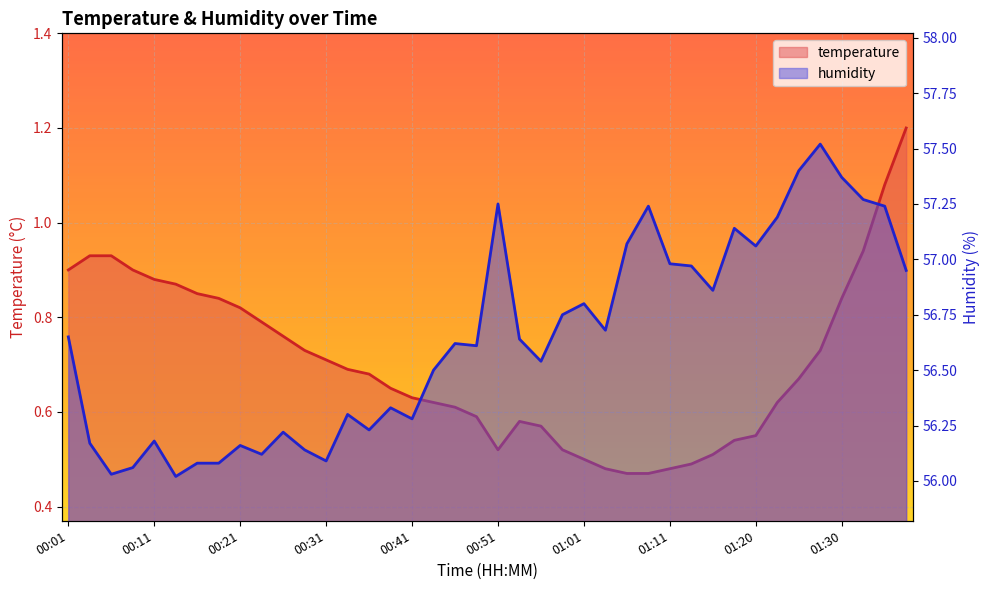

Reading right to left, transcribe all the data shown in this chart.

temperature: 01:37=1.2	01:35=1.1	01:33=0.9	01:30=0.8	01:28=0.7	01:25=0.7	01:23=0.6	01:20=0.6	01:18=0.5	01:16=0.5	01:13=0.5	01:11=0.5	01:08=0.5	01:06=0.5	01:03=0.5	01:01=0.5	00:58=0.5	00:56=0.6	00:53=0.6	00:51=0.5	00:48=0.6	00:46=0.6	00:43=0.6	00:41=0.6	00:38=0.7	00:36=0.7	00:33=0.7	00:31=0.7	00:28=0.7	00:26=0.8	00:23=0.8	00:21=0.8	00:19=0.8	00:16=0.8	00:14=0.9	00:11=0.9	00:09=0.9	00:06=0.9	00:04=0.9	00:01=0.9
humidity: 01:37=57.0	01:35=57.2	01:33=57.3	01:30=57.4	01:28=57.5	01:25=57.4	01:23=57.2	01:20=57.1	01:18=57.1	01:16=56.9	01:13=57.0	01:11=57.0	01:08=57.2	01:06=57.1	01:03=56.7	01:01=56.8	00:58=56.8	00:56=56.5	00:53=56.6	00:51=57.2	00:48=56.6	00:46=56.6	00:43=56.5	00:41=56.3	00:38=56.3	00:36=56.2	00:33=56.3	00:31=56.1	00:28=56.1	00:26=56.2	00:23=56.1	00:21=56.2	00:19=56.1	00:16=56.1	00:14=56.0	00:11=56.2	00:09=56.1	00:06=56.0	00:04=56.2	00:01=56.6